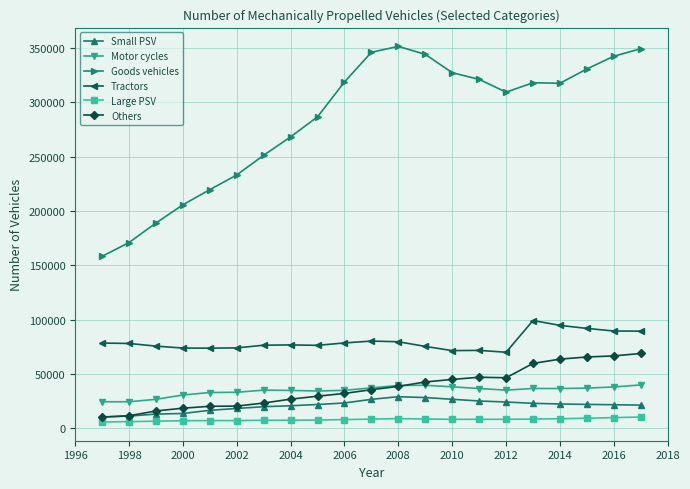

What is the value of the Small PSV point at the 8th from the left?

20744